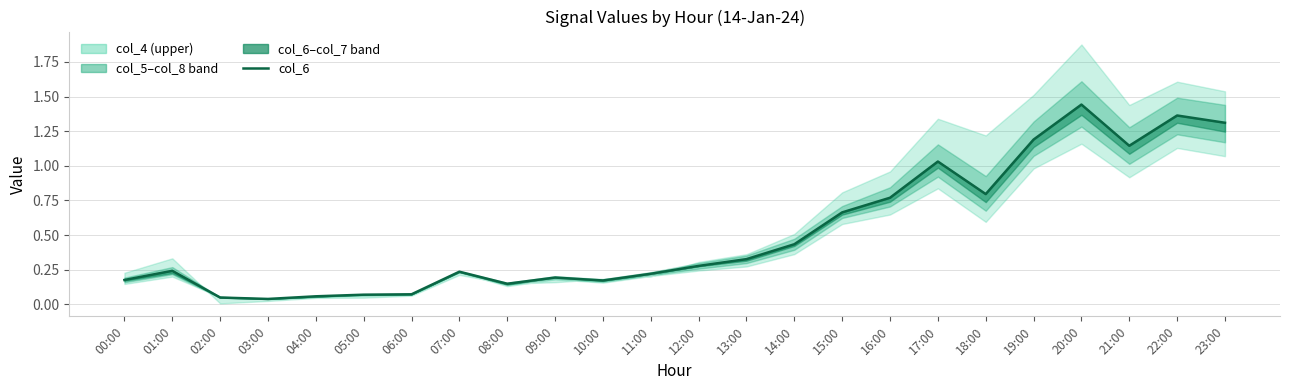

Rank the categories by value from lowest to highest.

03:00, 02:00, 04:00, 05:00, 06:00, 08:00, 10:00, 00:00, 09:00, 11:00, 07:00, 01:00, 12:00, 13:00, 14:00, 15:00, 16:00, 18:00, 17:00, 21:00, 19:00, 23:00, 22:00, 20:00